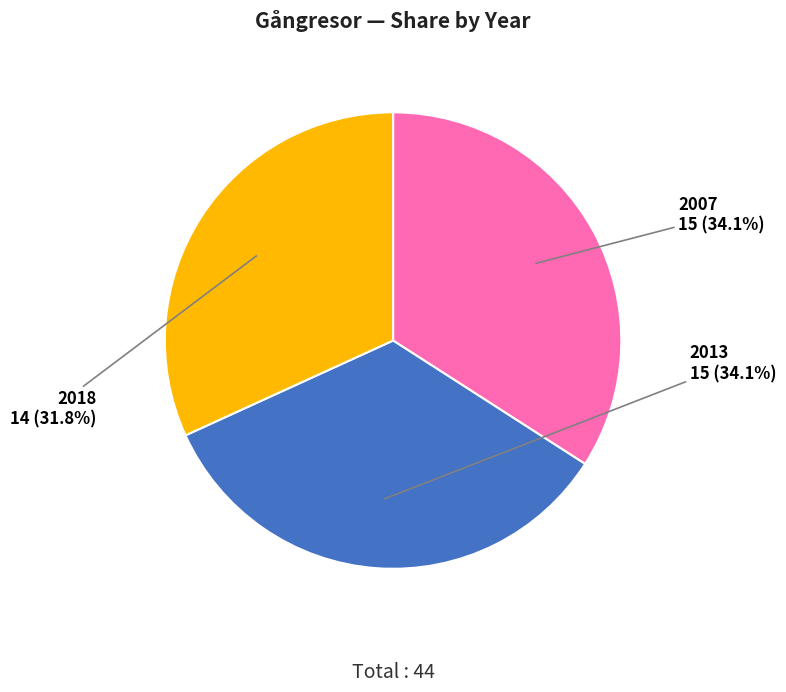

How many segments does this pie chart have?

3